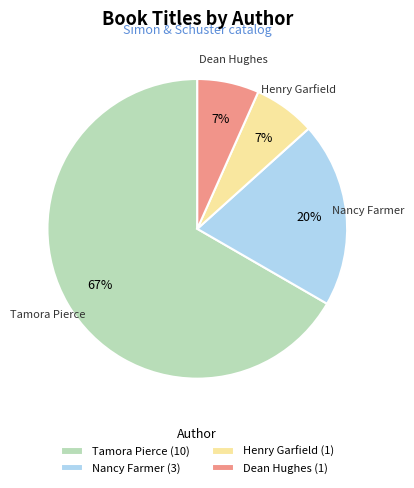

Combined, do Henry Garfield (1) and Tamora Pierce (10) account for over 50%?

Yes